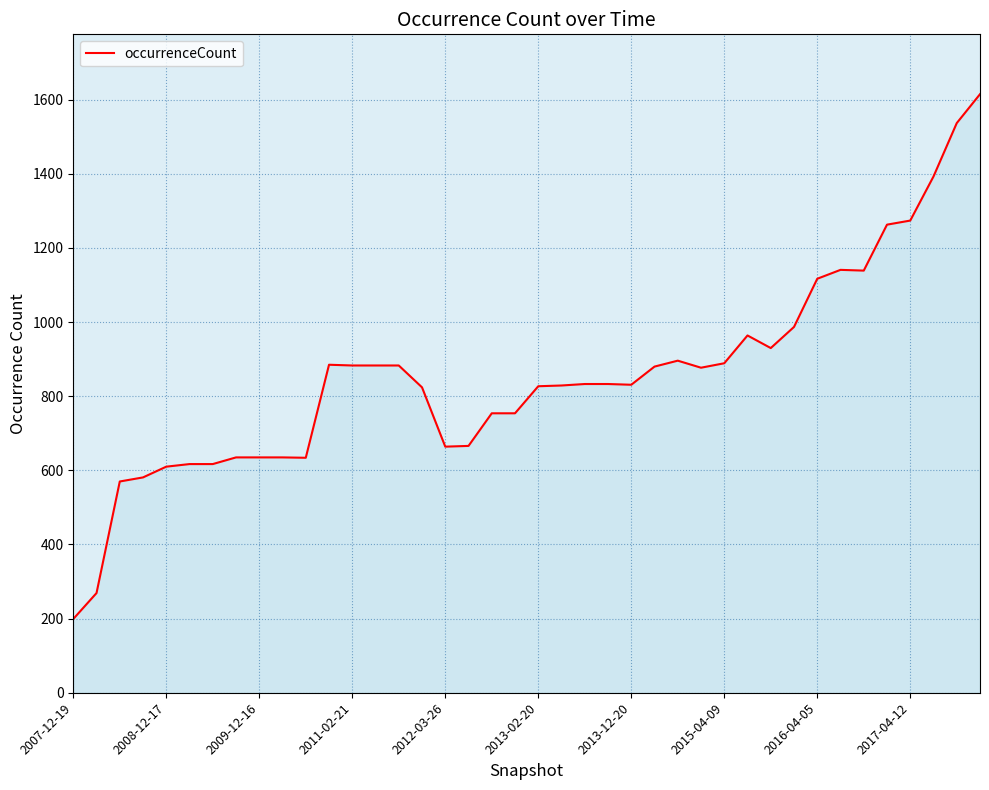

What is the minimum value shown in the chart?

199